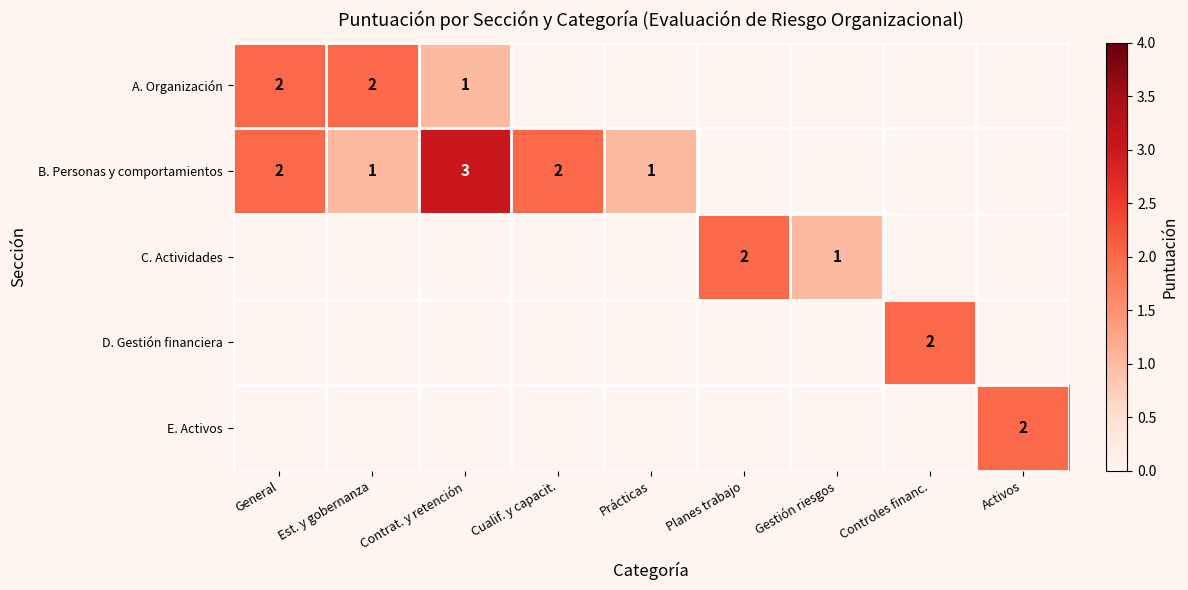

The A. Organización series shows 3 at Est. y gobernanza. True or false?

False